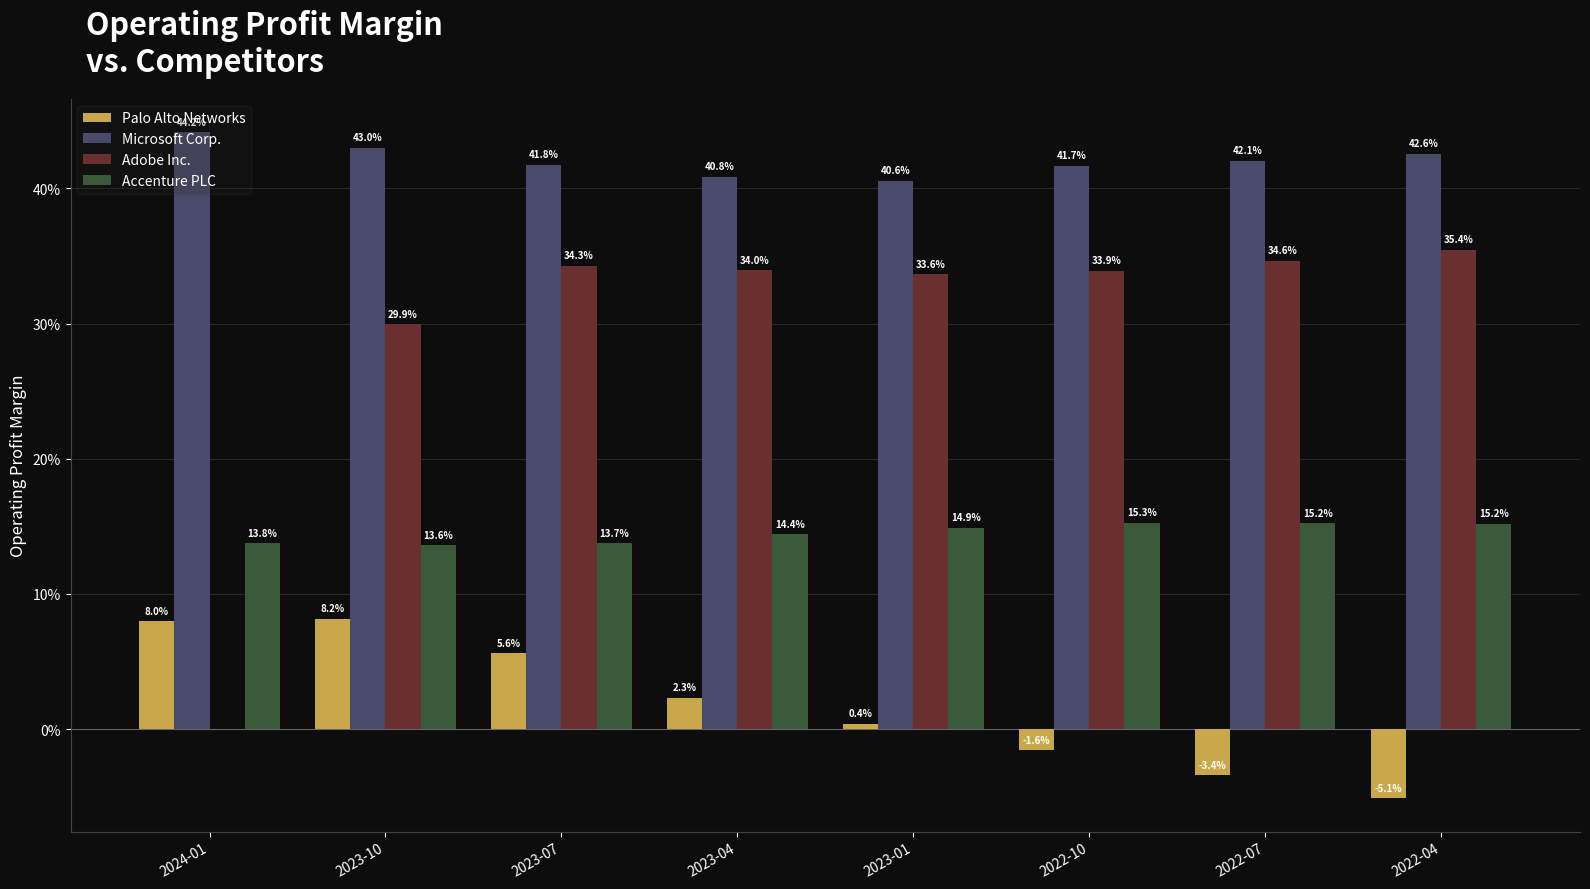

Does the chart contain stacked bars?

No